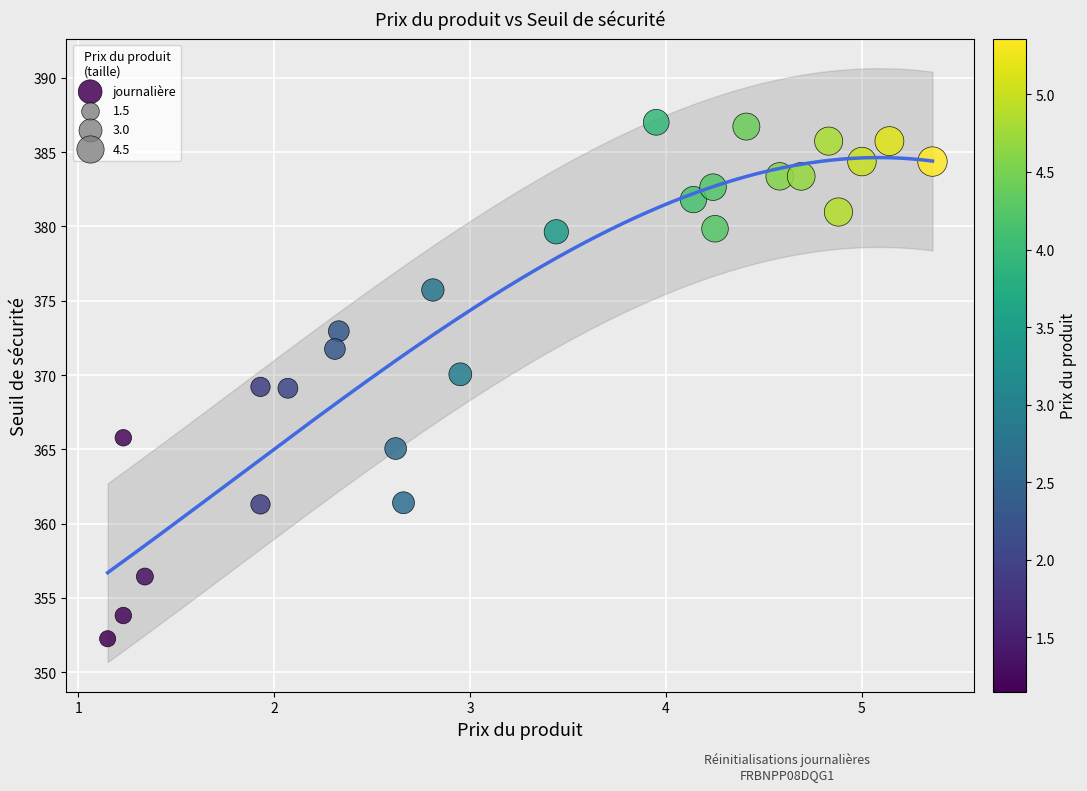

What is the range of Y values (max minus min)?

34.7